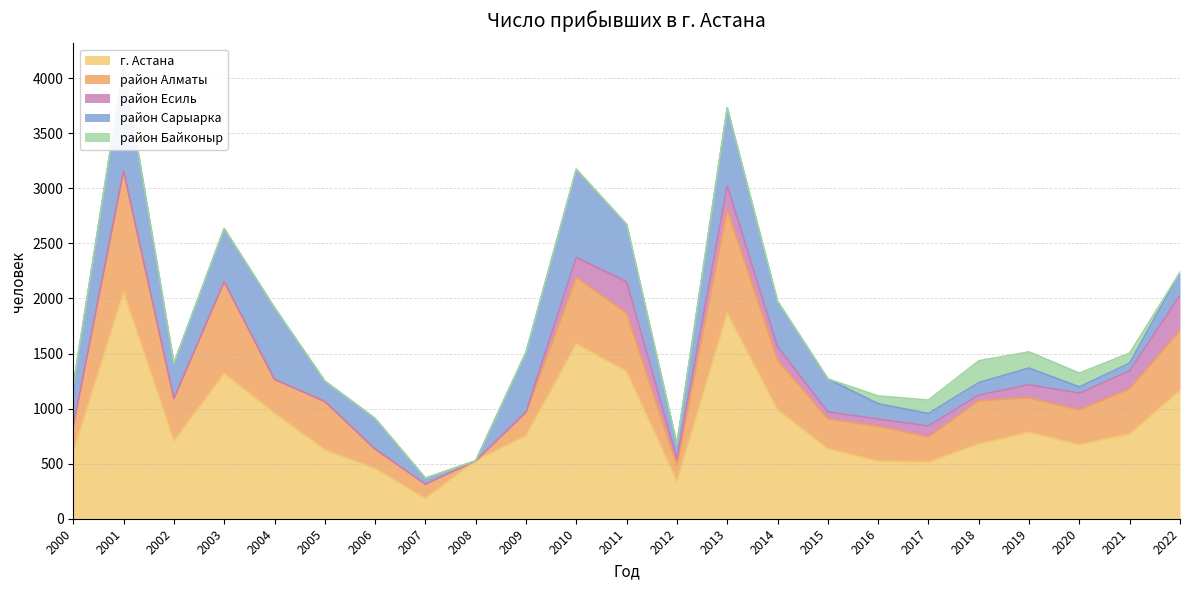

The г. Астана series shows 2794 at 2010. True or false?

False